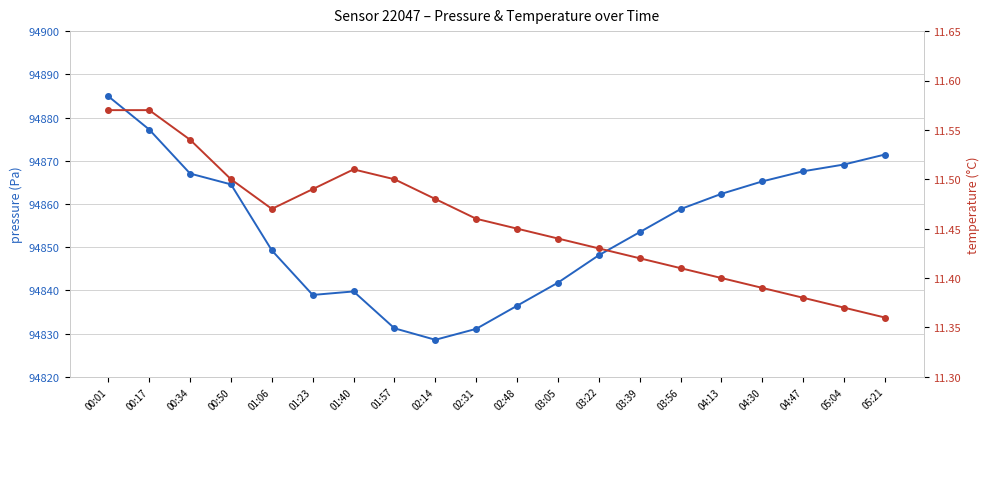

At how many categories does at least one series exceed 77584?

20